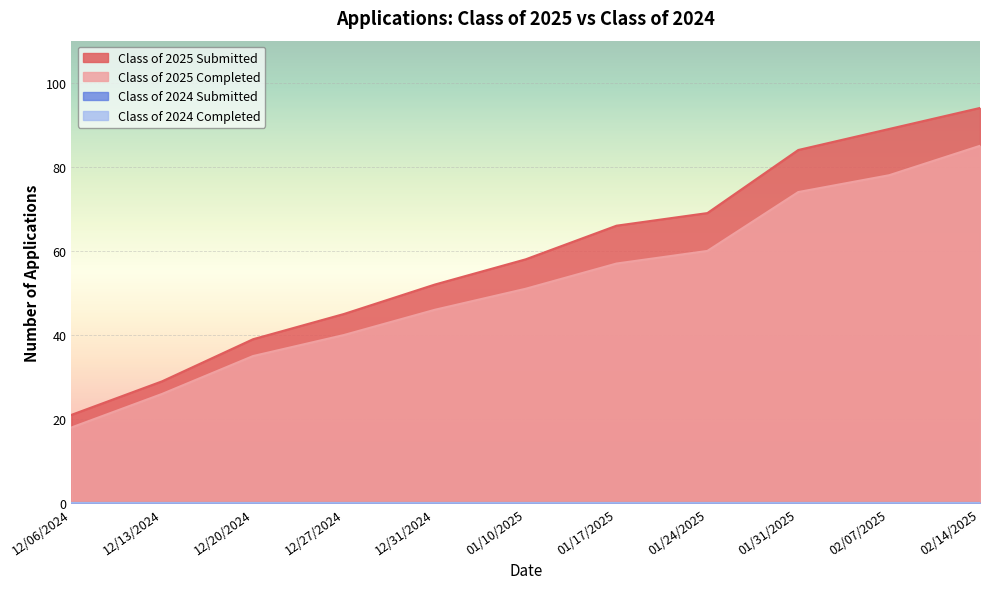

What is the value of the Class of 2025 Submitted point at the 11th from the left?

94